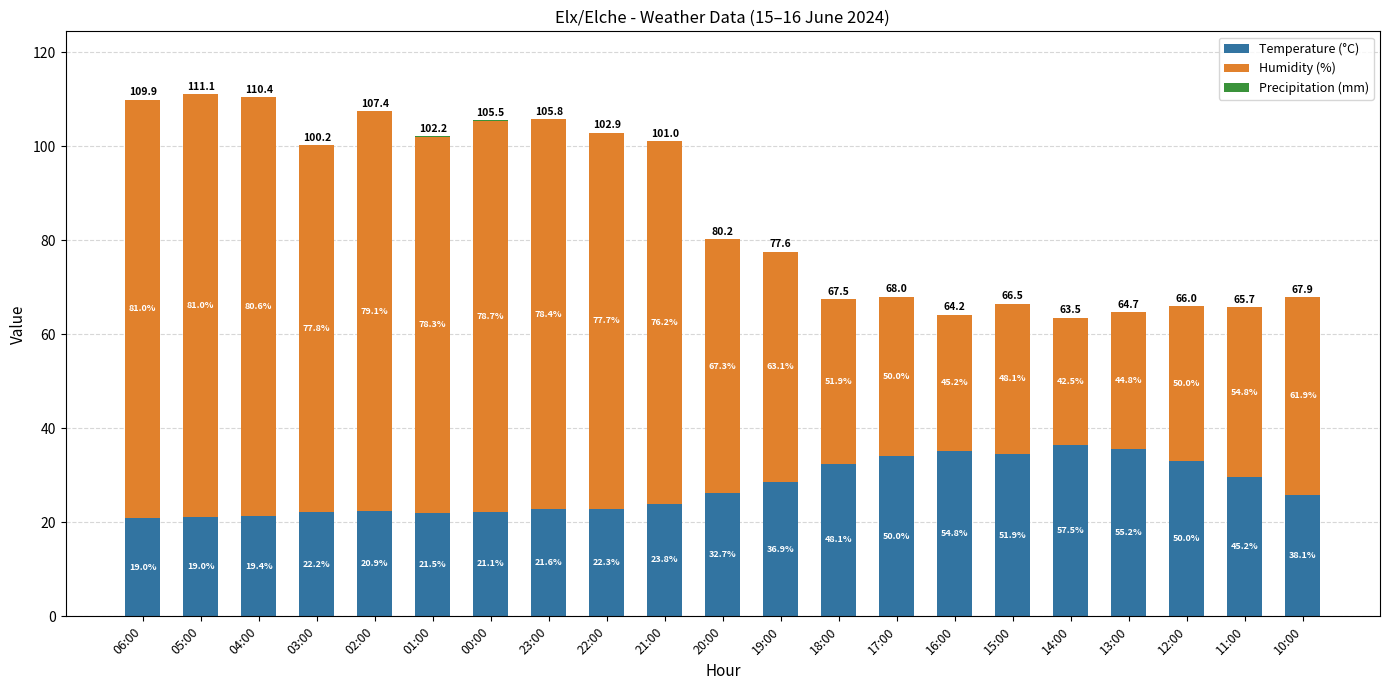

At which category is the sum across all series the highest?

05:00